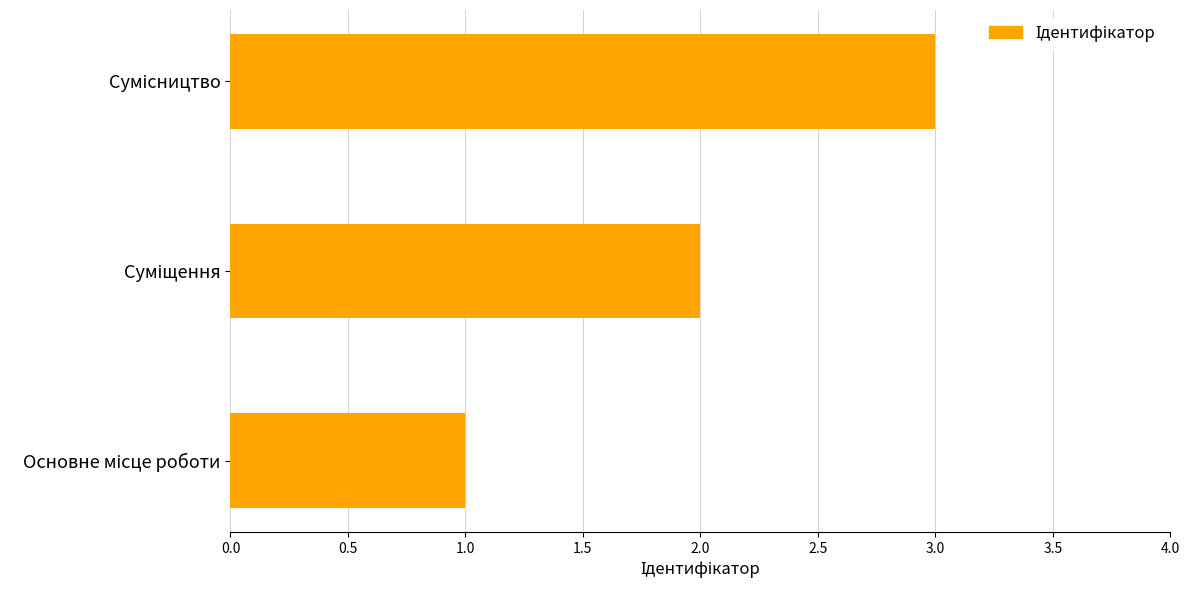

What is the maximum value shown in the chart?

3